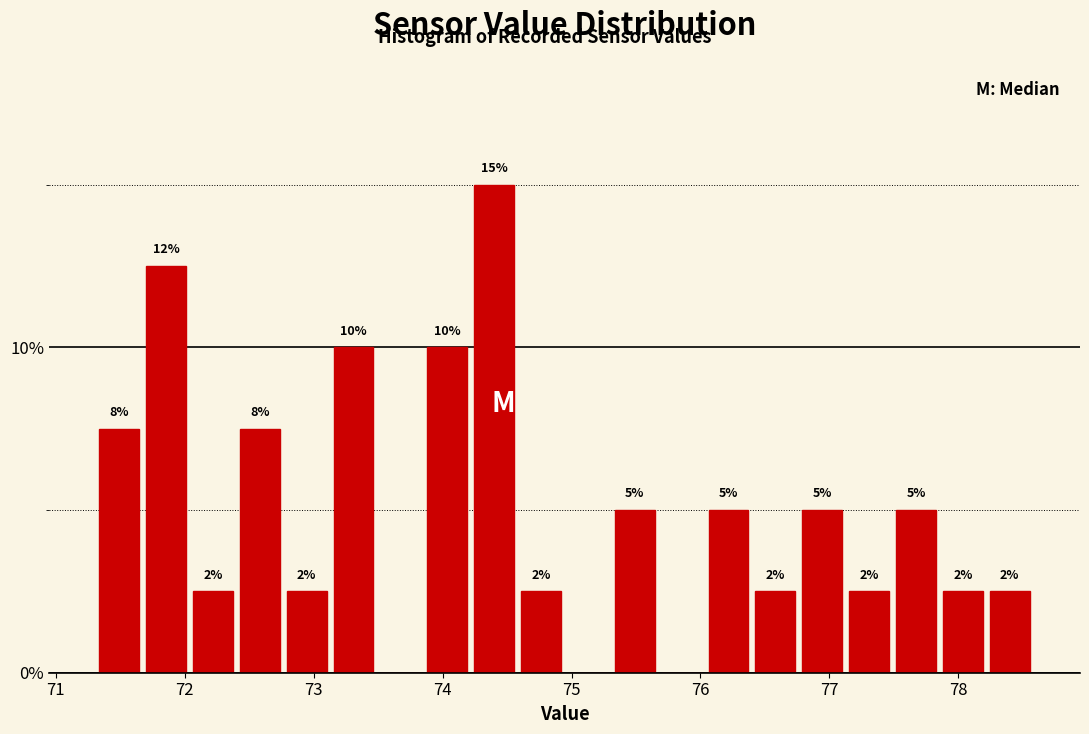

Read against the x-axis, roughly where is the centre of the tallest bar?

74.4